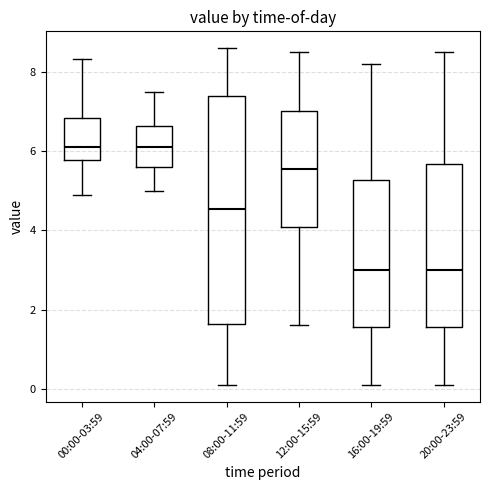

Reading left to right, read every box against the y-axis: the position of its median line, the range the box covers, and the ends of its whiskers. The values are not printed on the chart, so give them approximately, as read against the axis.

00:00-03:59: median 6.2, box 5.8 to 6.8, whiskers 5.0 to 8.4
04:00-07:59: median 6.2, box 5.6 to 6.6, whiskers 5.0 to 7.6
08:00-11:59: median 4.6, box 1.6 to 7.4, whiskers 0.2 to 8.6
12:00-15:59: median 5.6, box 4.0 to 7.0, whiskers 1.6 to 8.6
16:00-19:59: median 3.0, box 1.6 to 5.2, whiskers 0.2 to 8.2
20:00-23:59: median 3.0, box 1.6 to 5.6, whiskers 0.2 to 8.6